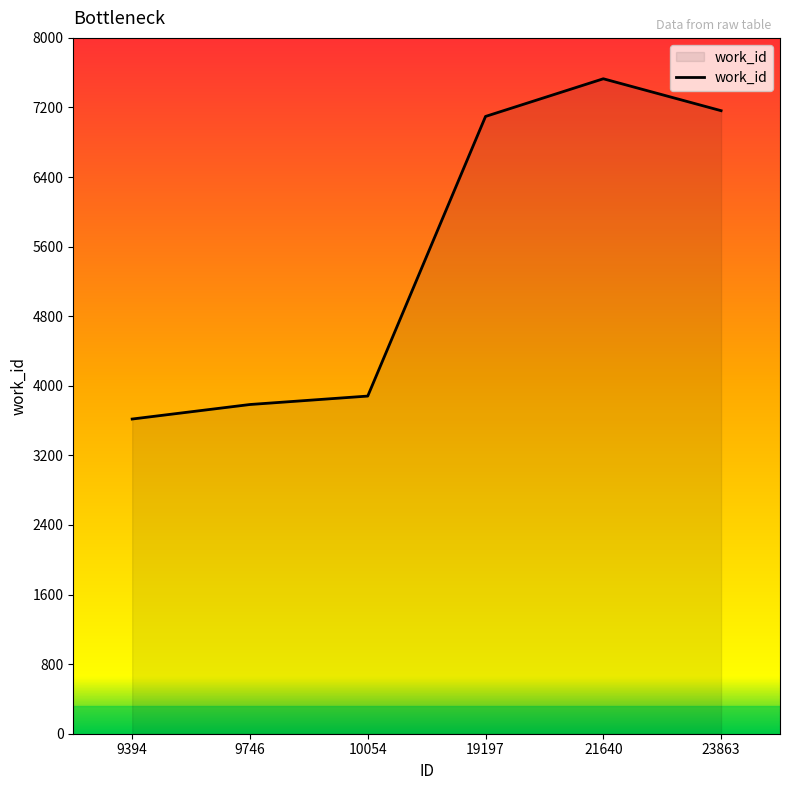

Between 21640 and 10054, which is larger?

21640